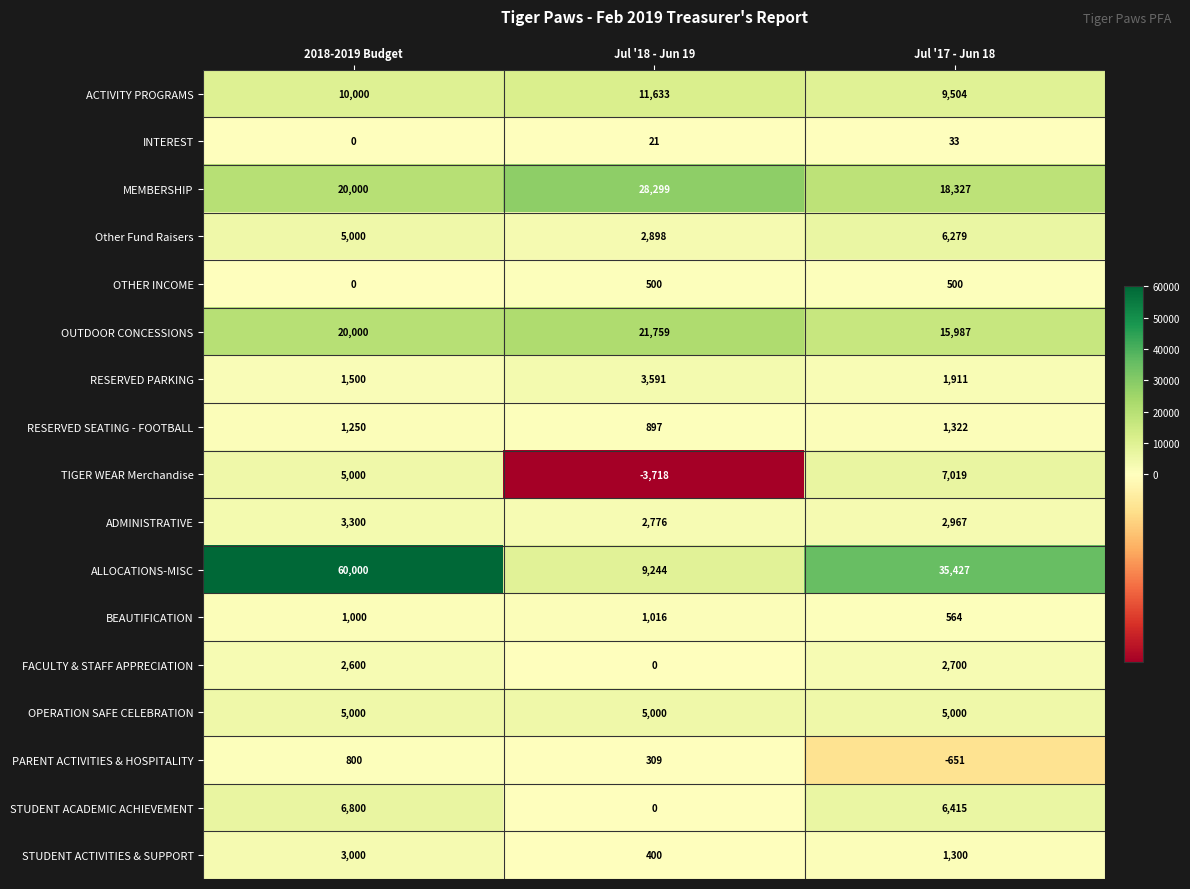

Read the RESERVED PARKING value at Jul '17 - Jun 18.

1911